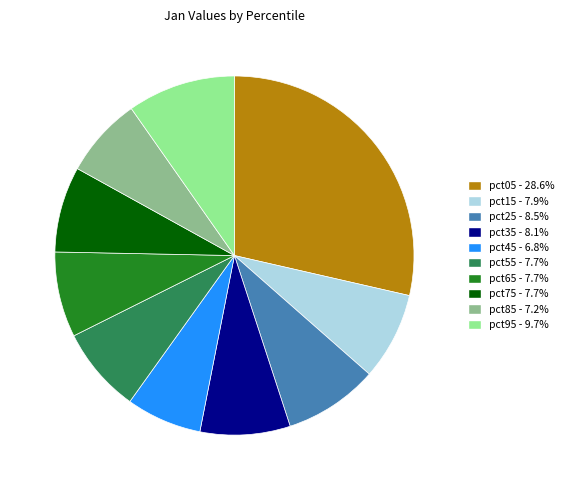

Do pct65 and pct75 together represent more than half of the pie?

No